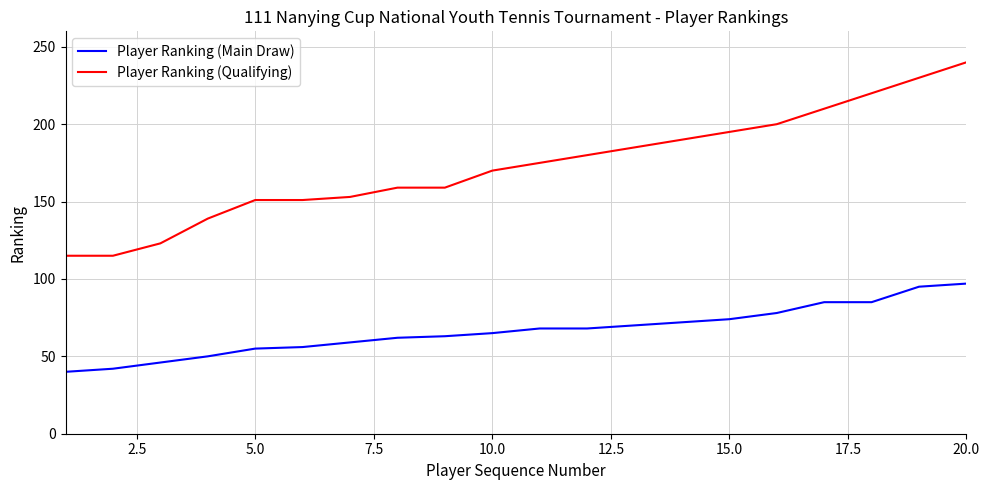

True or false: Player Ranking (Qualifying) and Player Ranking (Main Draw) intersect in this chart.

False